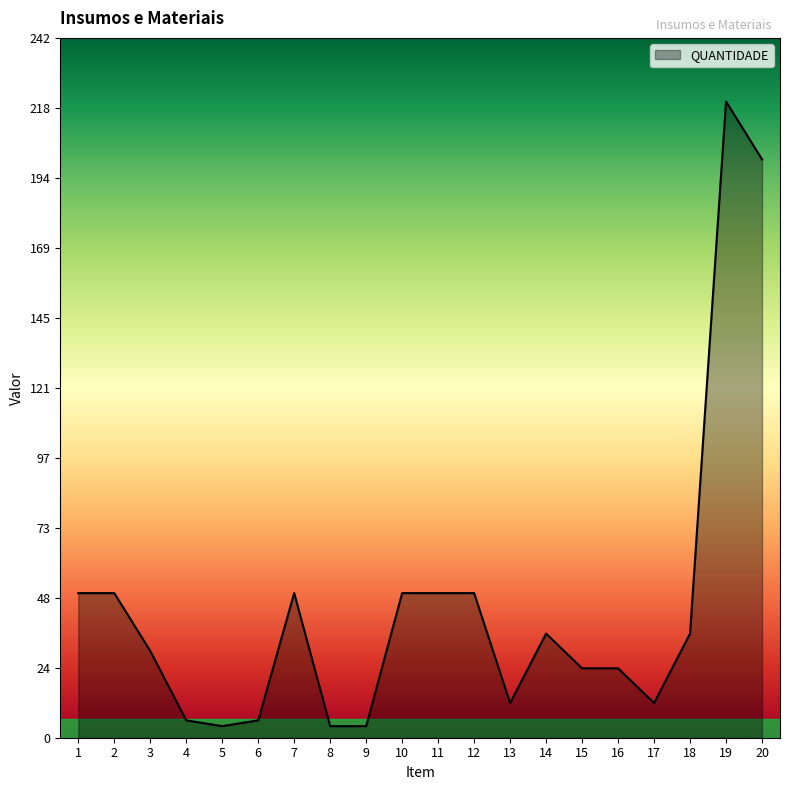

What is the difference between the maximum and minimum values?

216